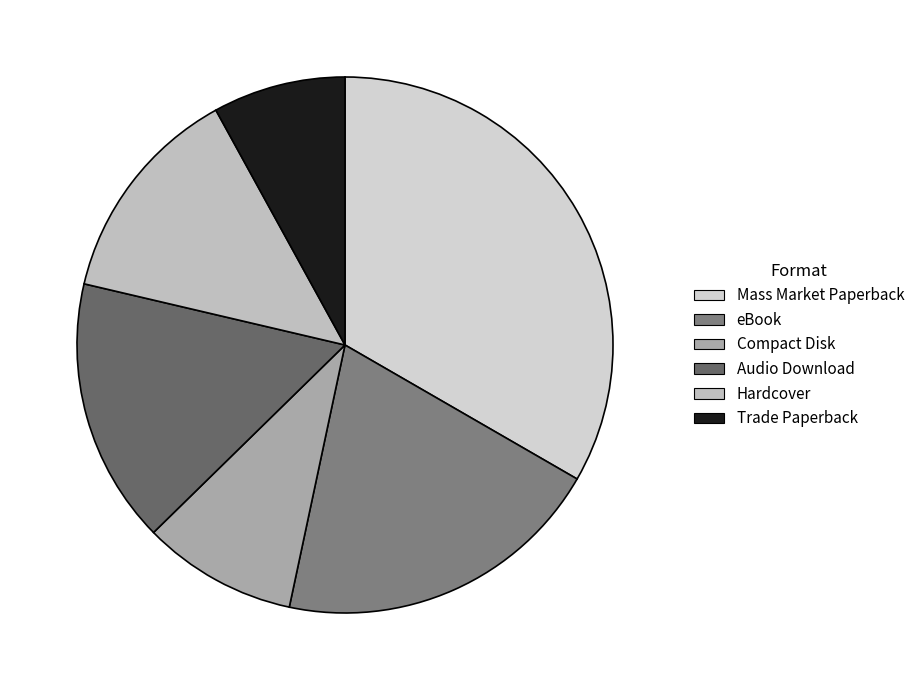

What is the smallest slice in the pie chart?

Trade Paperback